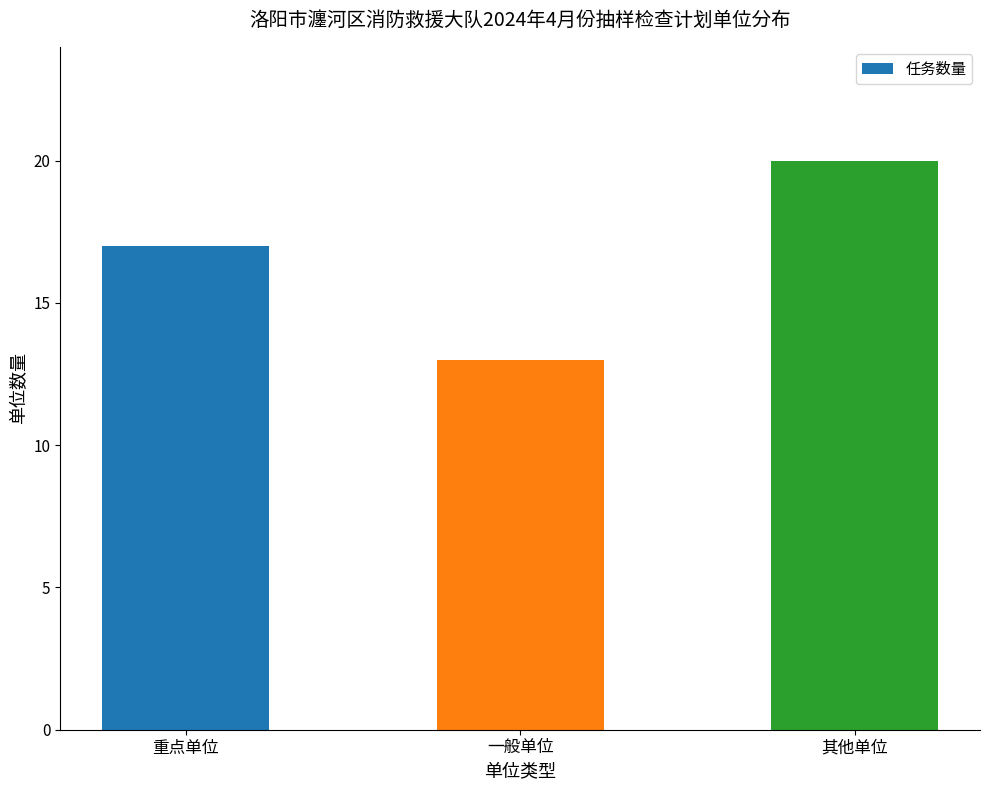

Reading left to right, what are all the values shown in this chart?

17	13	20